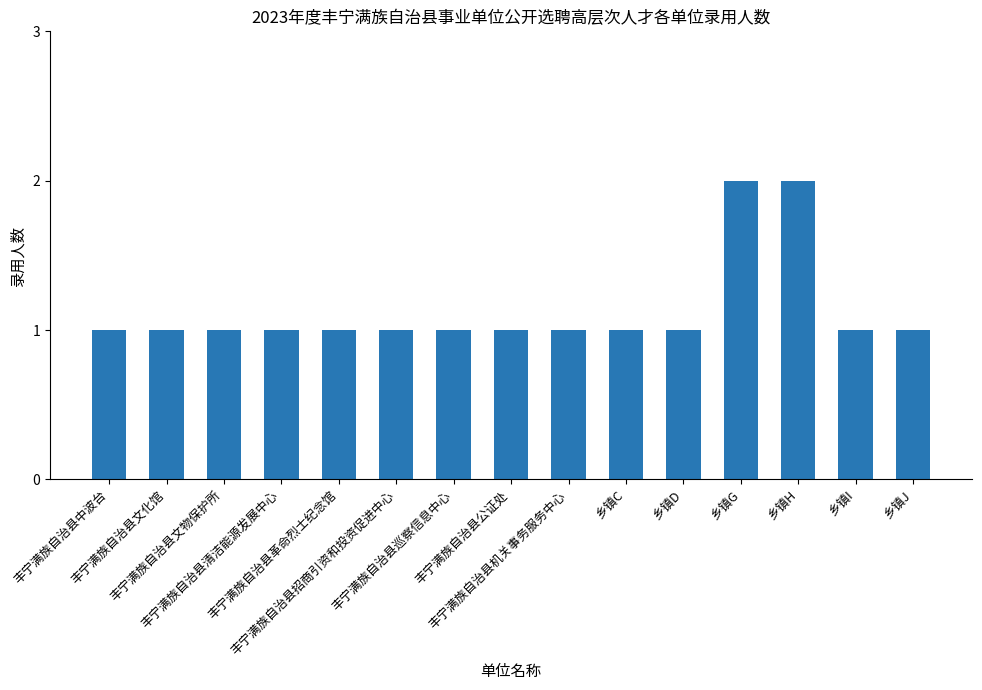

Reading left to right, what are all the values shown in this chart?

丰宁满族自治县中波台=1	丰宁满族自治县文化馆=1	丰宁满族自治县文物保护所=1	丰宁满族自治县清洁能源发展中心=1	丰宁满族自治县革命烈士纪念馆=1	丰宁满族自治县招商引资和投资促进中心=1	丰宁满族自治县巡察信息中心=1	丰宁满族自治县公证处=1	丰宁满族自治县机关事务服务中心=1	乡镇C=1	乡镇D=1	乡镇G=2	乡镇H=2	乡镇I=1	乡镇J=1